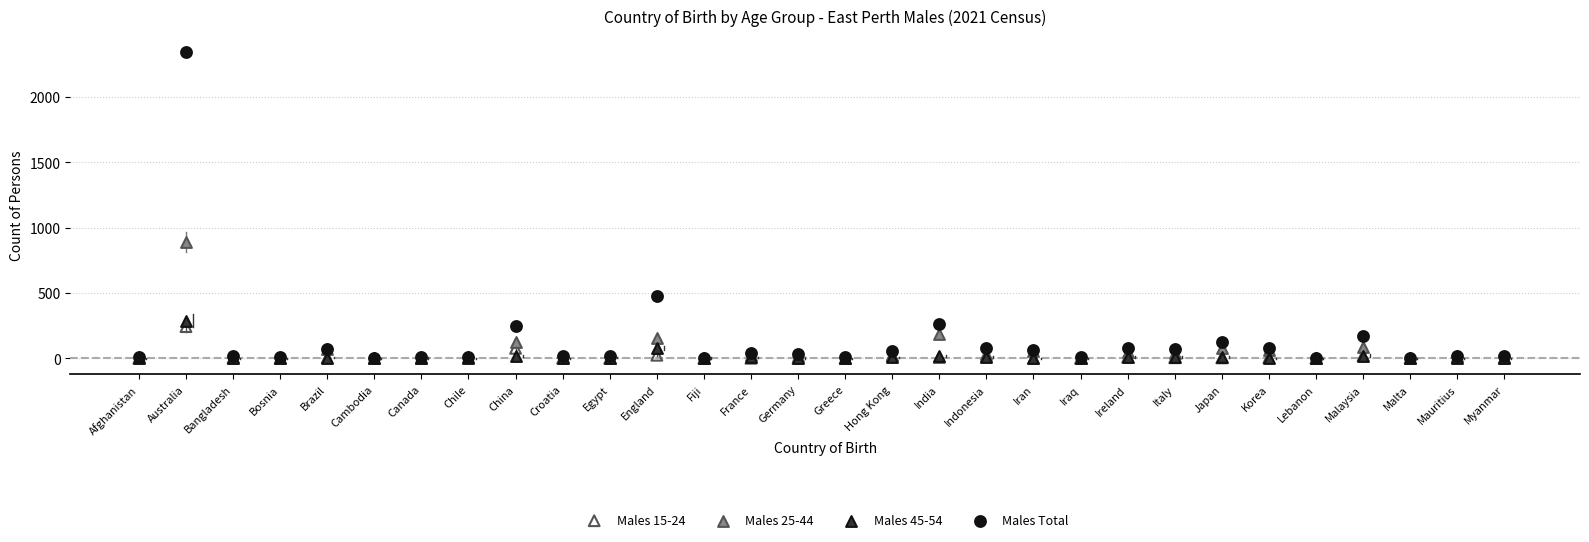

What are all the series names shown in the legend?

Males 15-24, Males 25-44, Males 45-54, Males Total